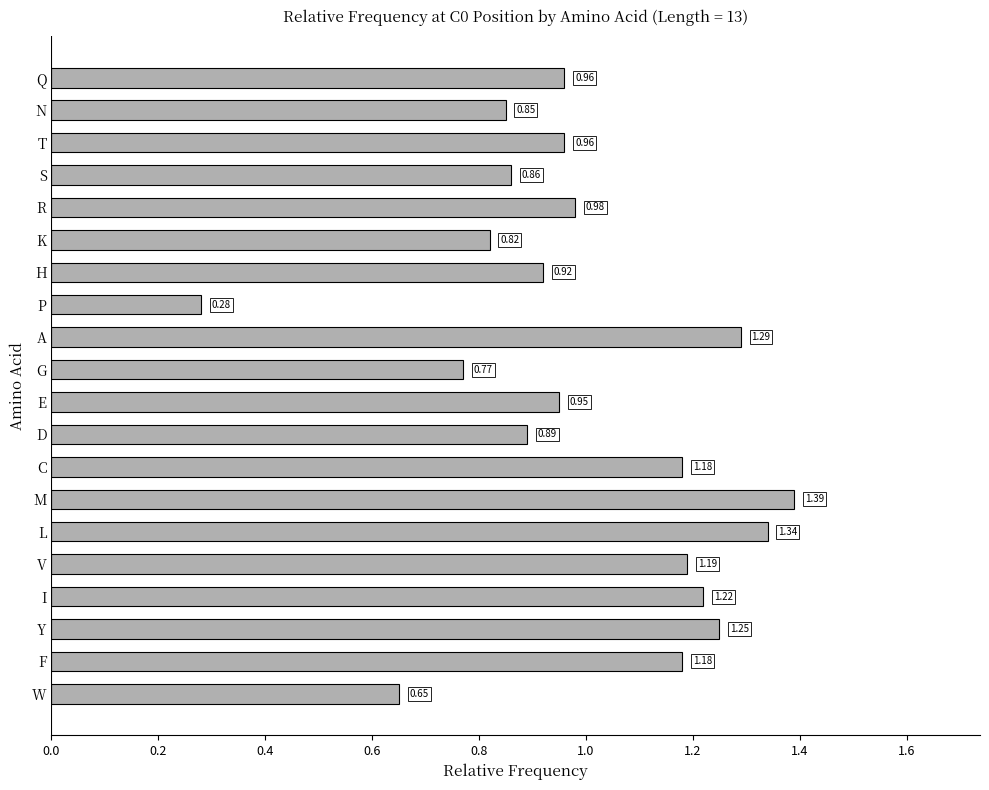

Which has a higher value, T or C?

C